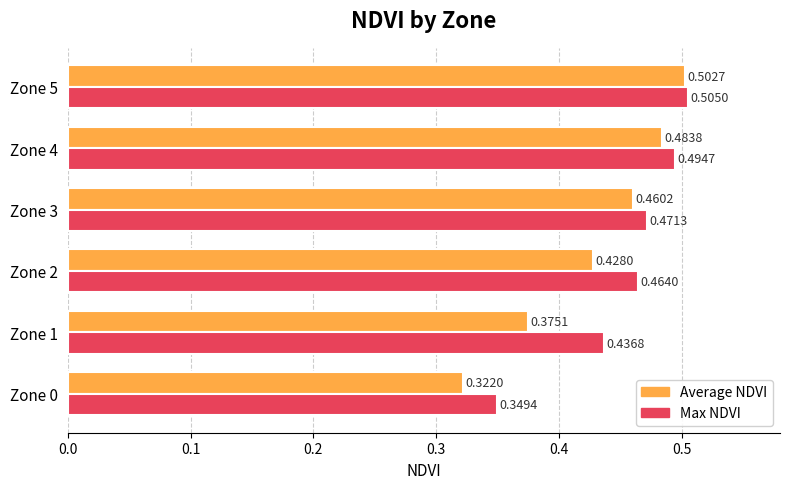

Which series has the largest range (max minus min)?

Average NDVI